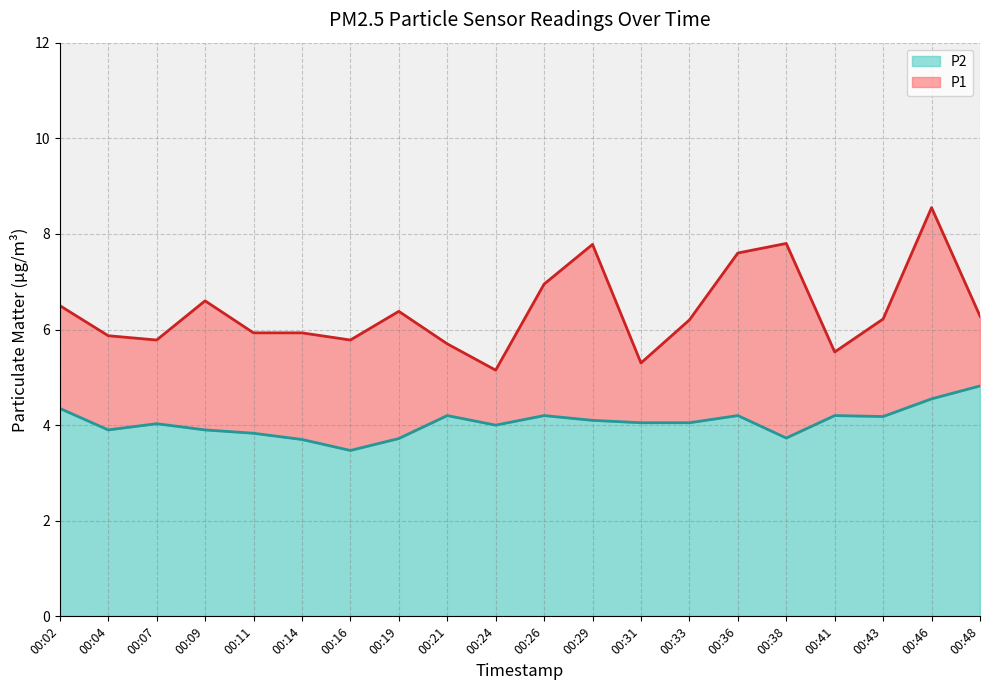

What is the average value of the P1 series?

6.4